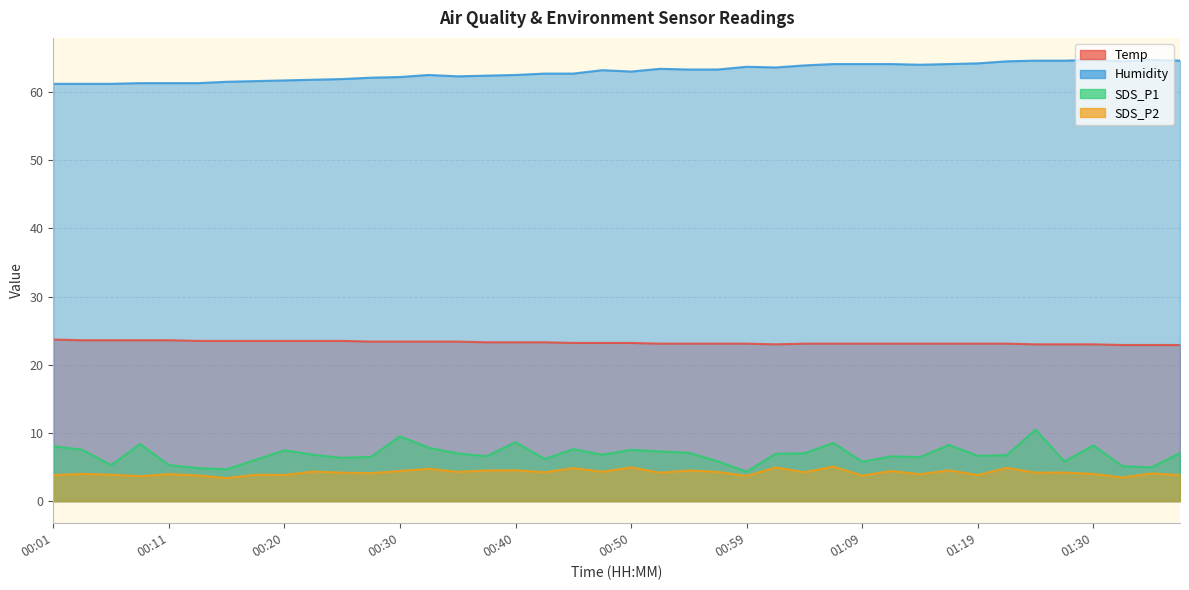

Rank the categories by Humidity value from lowest to highest.

00:01, 00:03, 00:06, 00:08, 00:11, 00:13, 00:15, 00:18, 00:20, 00:23, 00:25, 00:28, 00:30, 00:35, 00:37, 00:33, 00:40, 00:42, 00:45, 00:50, 00:47, 00:54, 00:57, 00:52, 01:02, 00:59, 01:04, 01:14, 01:07, 01:09, 01:12, 01:17, 01:19, 01:22, 01:32, 01:25, 01:27, 01:37, 01:30, 01:35